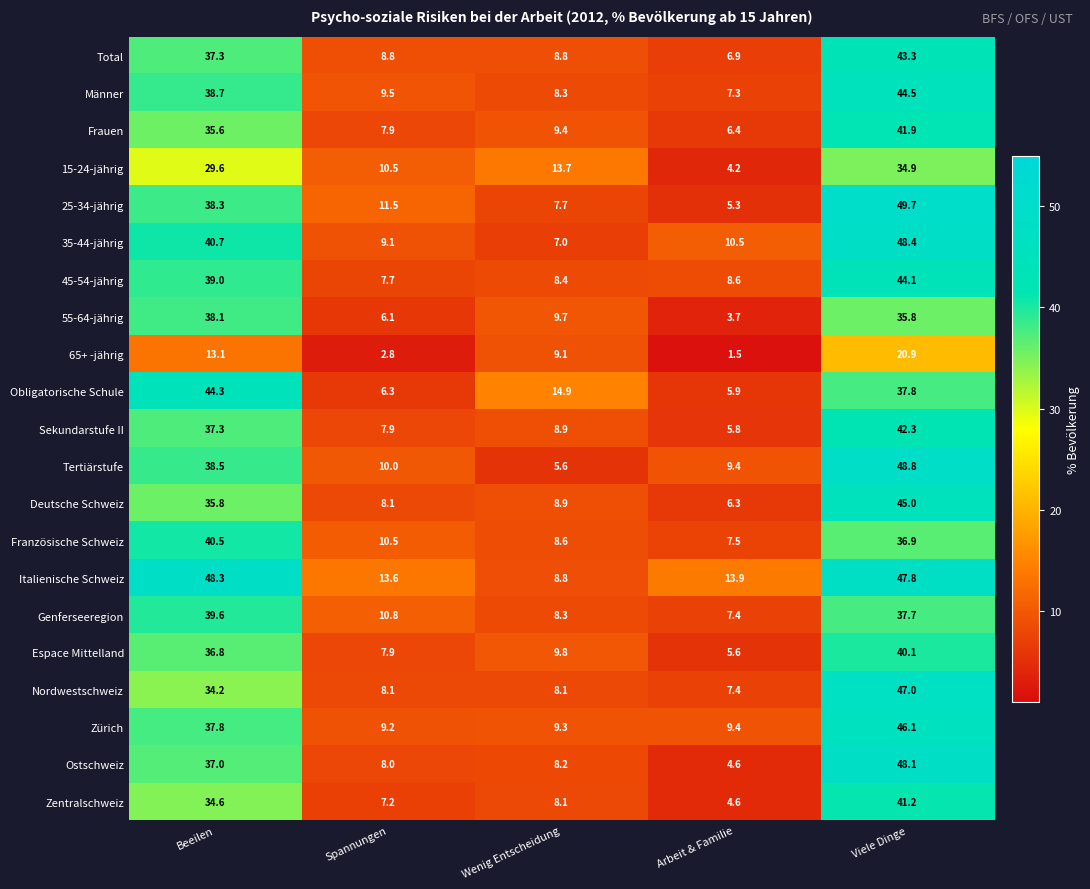

What is the difference between the second highest and second lowest values in the Genferseeregion series?

29.4